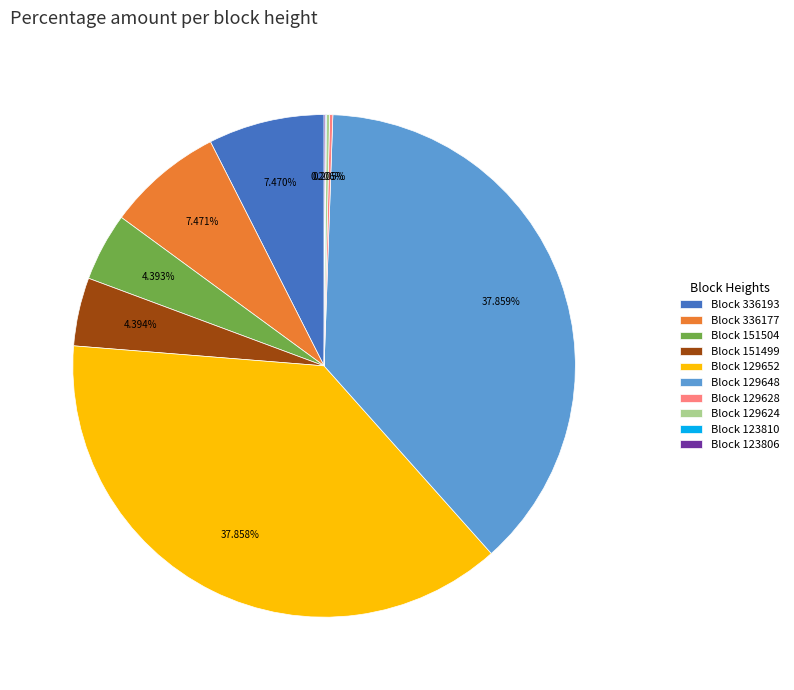

Is Block 151499 the majority of the pie?

No